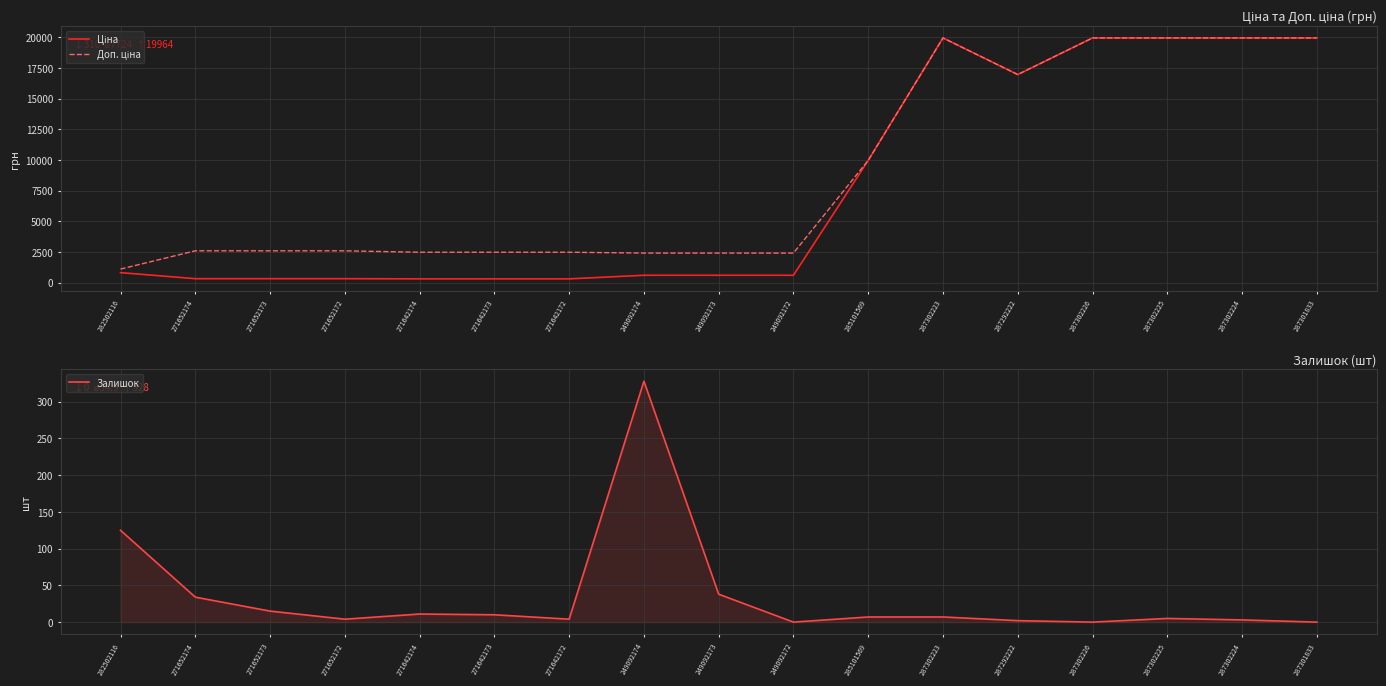

How many data points in Ціна are less than 603?

6